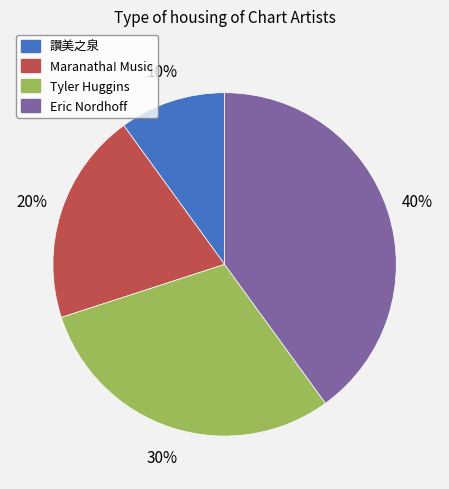

How many slices are in this pie chart?

4